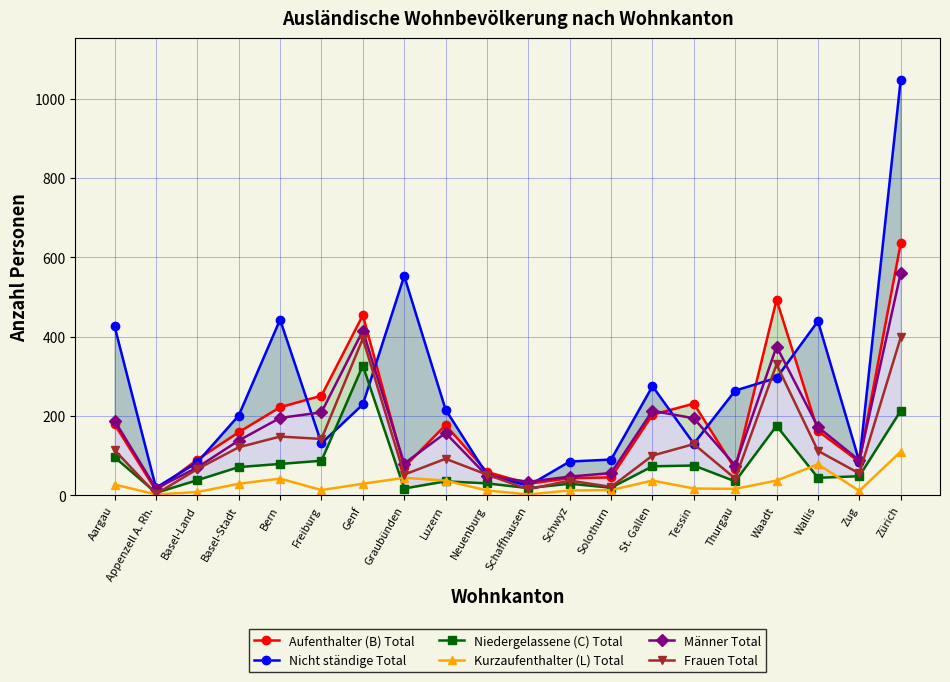

Reading right to left, transcribe all the data shown in this chart.

Aufenthalter (B) Total: Zürich=635	Zug=84	Wallis=162	Waadt=493	Thurgau=66	Tessin=231	St. Gallen=203	Solothurn=45	Schwyz=43	Schaffhausen=29	Neuenburg=59	Luzern=177	Graubünden=71	Genf=454	Freiburg=251	Bern=222	Basel-Stadt=159	Basel-Land=90	Appenzell A. Rh.=12	Aargau=179
Nicht ständige Total: Zürich=1048	Zug=85	Wallis=439	Waadt=296	Thurgau=264	Tessin=130	St. Gallen=275	Solothurn=90	Schwyz=85	Schaffhausen=24	Neuenburg=52	Luzern=216	Graubünden=553	Genf=229	Freiburg=131	Bern=443	Basel-Stadt=201	Basel-Land=83	Appenzell A. Rh.=19	Aargau=426
Niedergelassene (C) Total: Zürich=213	Zug=48	Wallis=44	Waadt=175	Thurgau=35	Tessin=75	St. Gallen=73	Solothurn=19	Schwyz=29	Schaffhausen=18	Neuenburg=30	Luzern=35	Graubünden=17	Genf=327	Freiburg=87	Bern=79	Basel-Stadt=71	Basel-Land=38	Appenzell A. Rh.=6	Aargau=96
Kurzaufenthalter (L) Total: Zürich=110	Zug=11	Wallis=78	Waadt=37	Thurgau=16	Tessin=17	St. Gallen=37	Solothurn=13	Schwyz=12	Schaffhausen=2	Neuenburg=12	Luzern=37	Graubünden=44	Genf=29	Freiburg=13	Bern=42	Basel-Stadt=29	Basel-Land=8	Appenzell A. Rh.=2	Aargau=27
Männer Total: Zürich=560	Zug=88	Wallis=172	Waadt=375	Thurgau=75	Tessin=194	St. Gallen=213	Solothurn=56	Schwyz=47	Schaffhausen=34	Neuenburg=49	Luzern=157	Graubünden=80	Genf=415	Freiburg=209	Bern=195	Basel-Stadt=138	Basel-Land=70	Appenzell A. Rh.=17	Aargau=188
Frauen Total: Zürich=398	Zug=55	Wallis=112	Waadt=330	Thurgau=42	Tessin=129	St. Gallen=100	Solothurn=21	Schwyz=37	Schaffhausen=15	Neuenburg=52	Luzern=92	Graubünden=52	Genf=395	Freiburg=142	Bern=148	Basel-Stadt=121	Basel-Land=66	Appenzell A. Rh.=3	Aargau=114